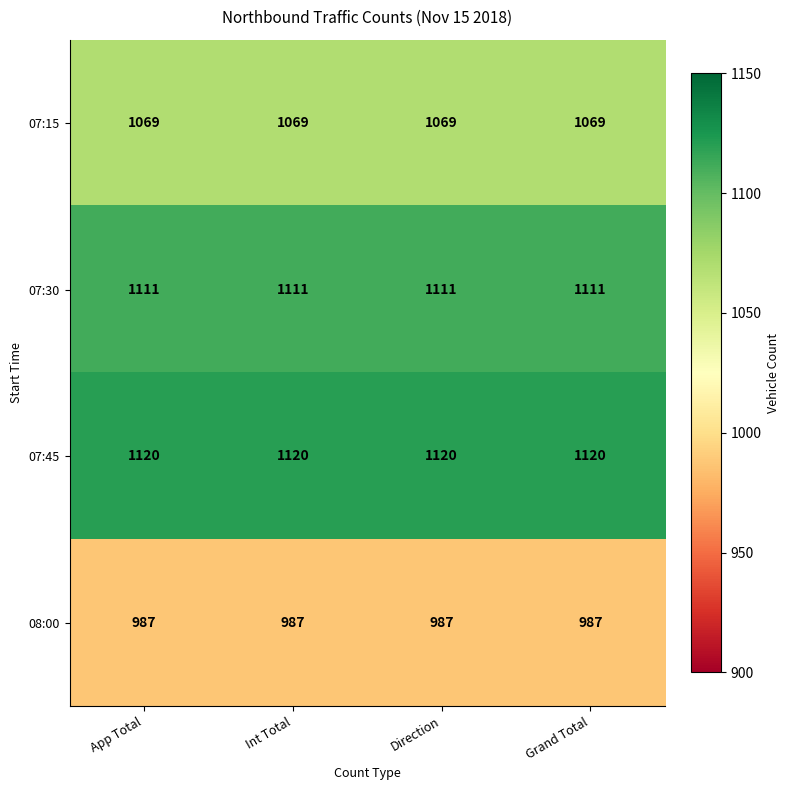

List the series in order of their peak value, highest first.

07:45, 07:30, 07:15, 08:00